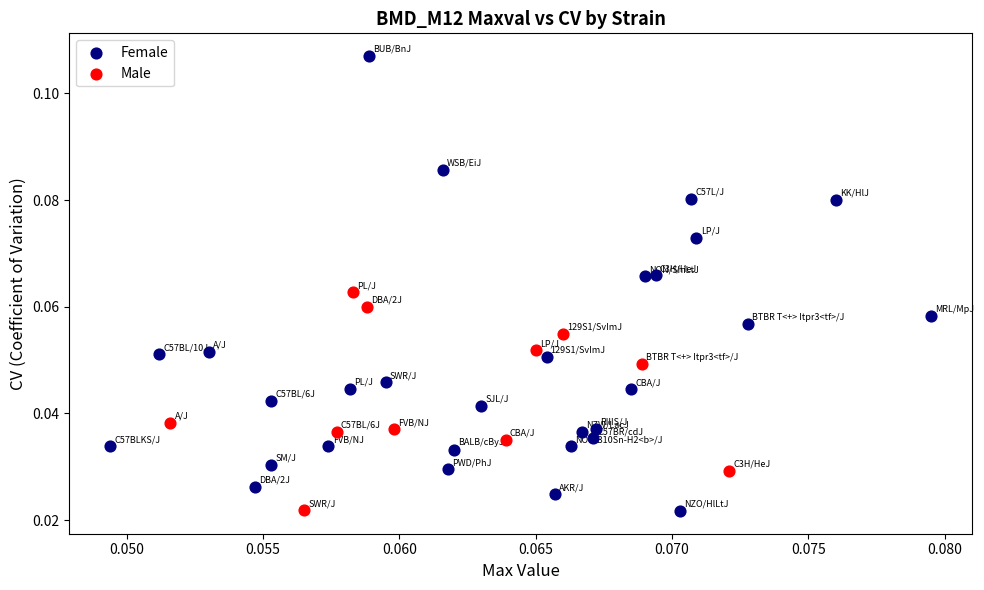

What are all the series names shown in the legend?

Female, Male